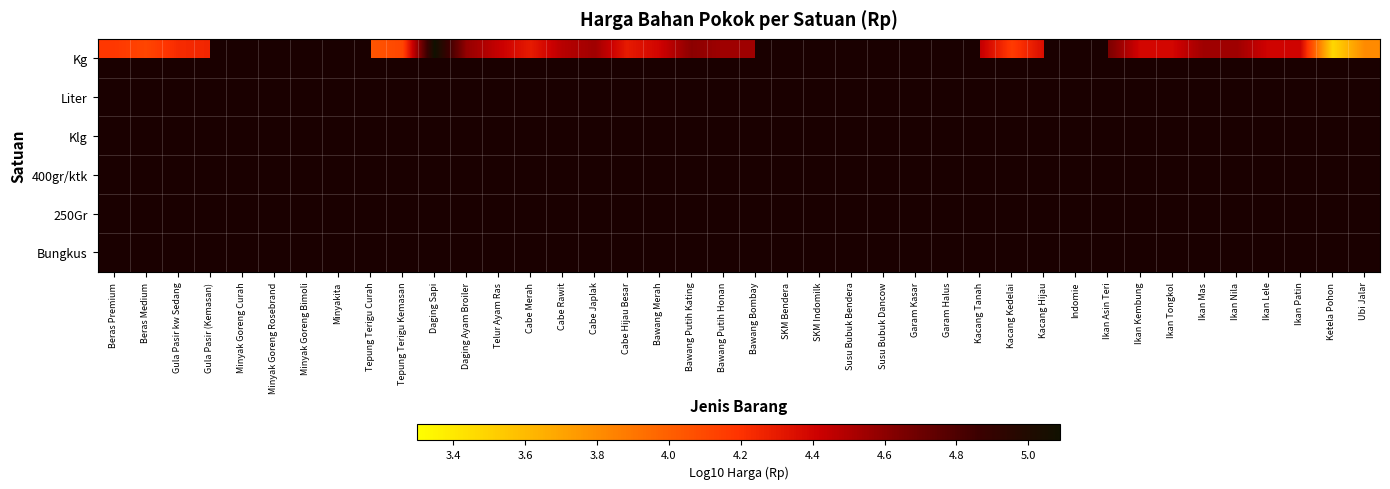

Rank the series by their average value, from highest to lowest.

Kg, Liter, Klg, 400gr/ktk, 250Gr, Bungkus